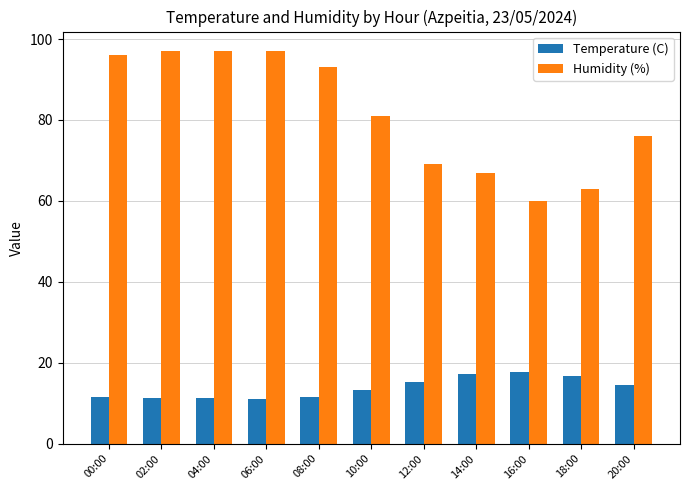

At which label does Temperature (C) first exceed 13?

10:00